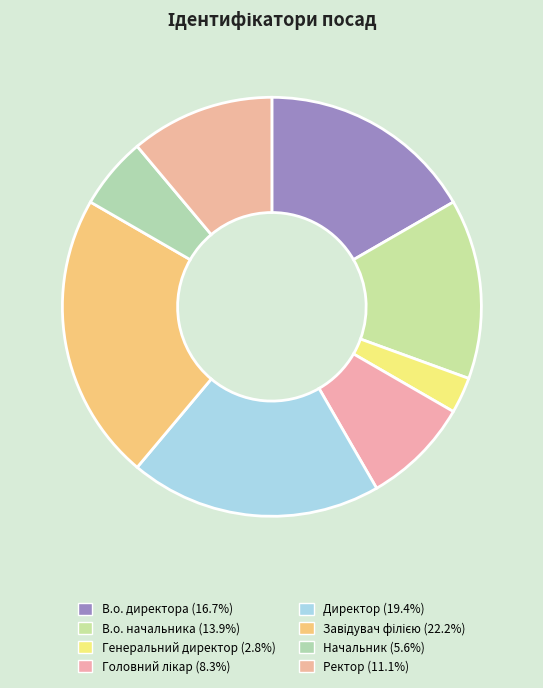

Between Начальник and В.о. начальника, which is larger?

В.о. начальника